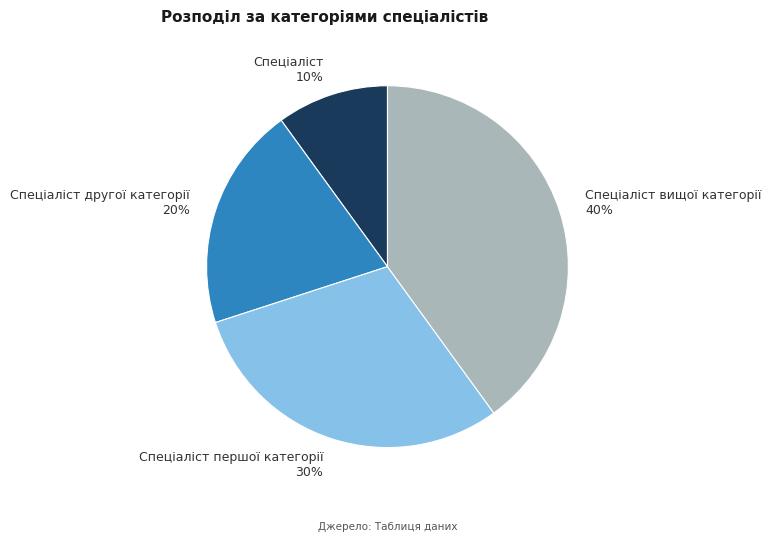

To the nearest percent, what is the difference between the largest and smallest slice percentages?

30%